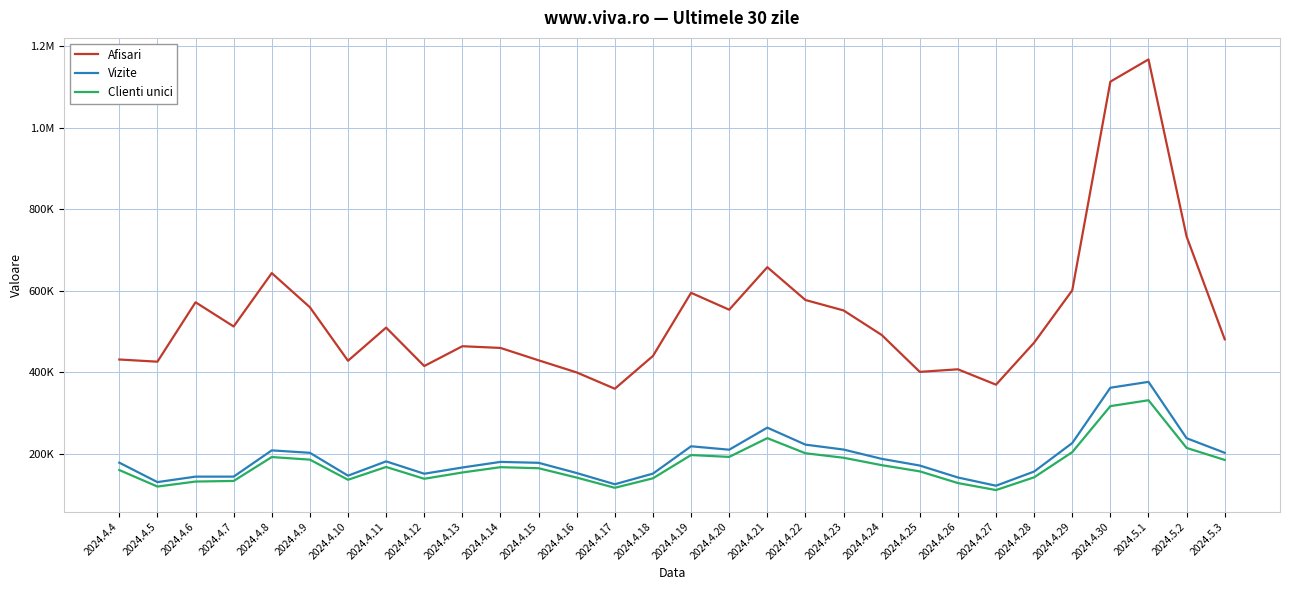

At which label is Clienti unici closest to 220953?

2024.5.2